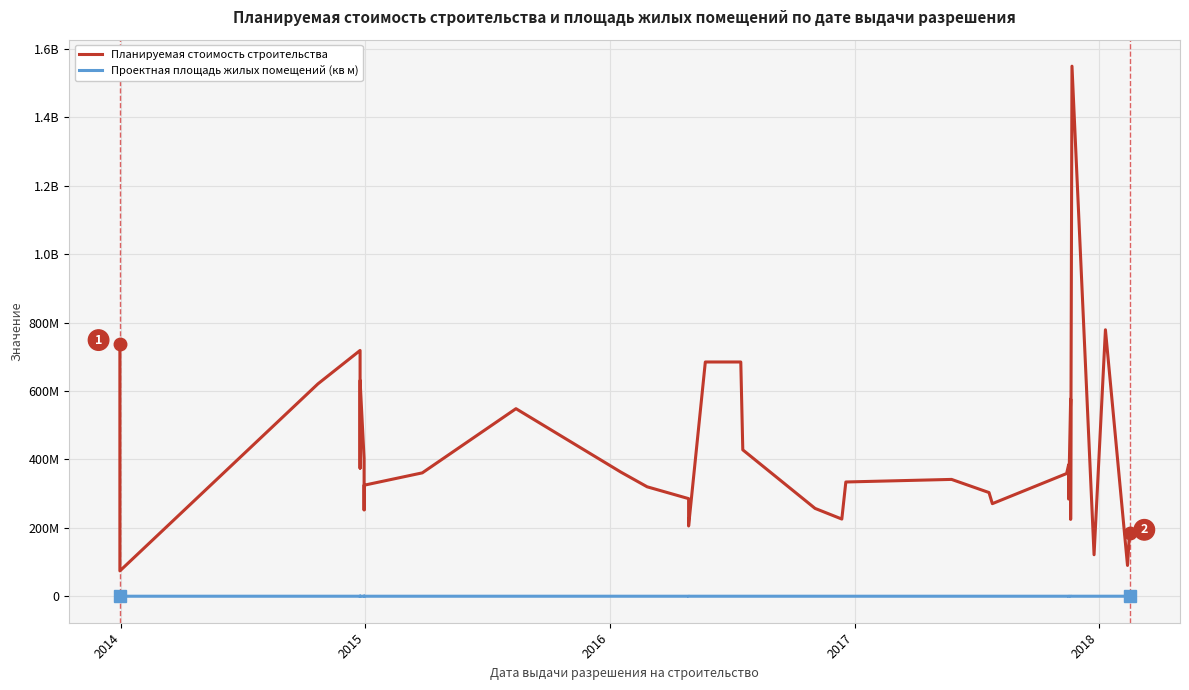

Is the value of Планируемая стоимость строительства at 34 greater than the value of Проектная площадь жилых помещений (кв м) at 24?

Yes